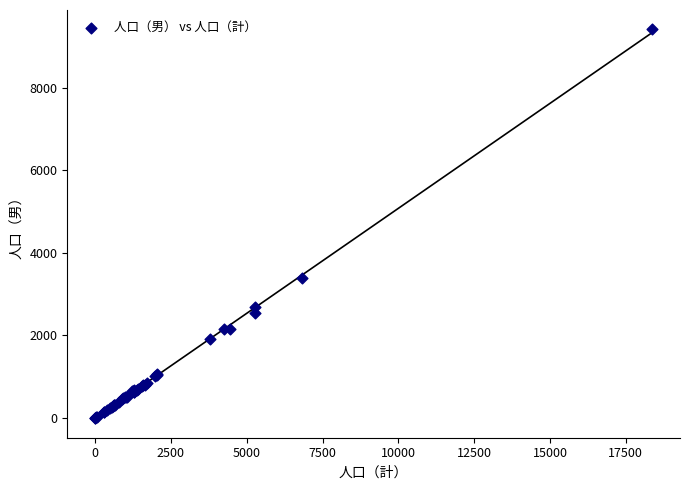

What Y value in the scatter plot is closest to 4710?

3384